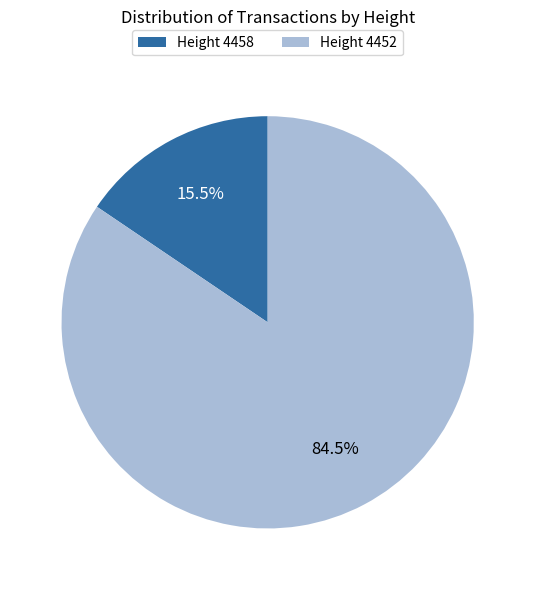

What is the smallest slice in the pie chart?

Height 4458